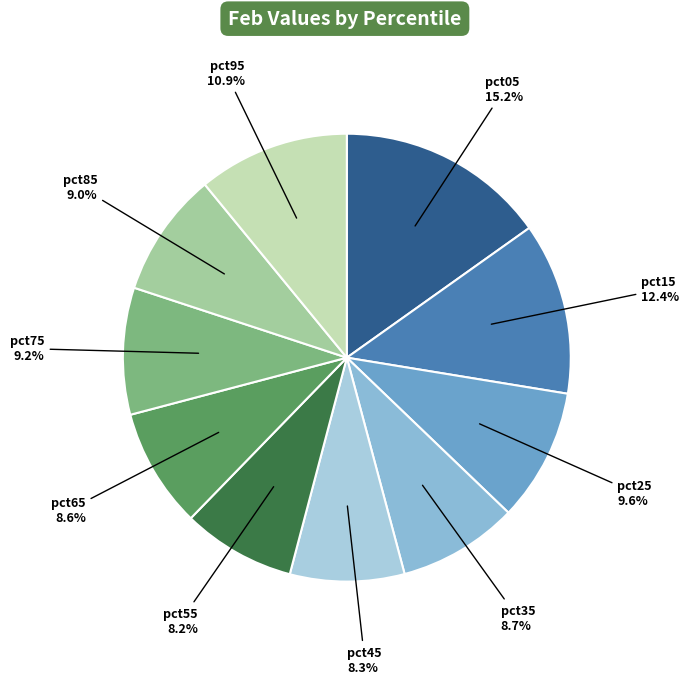

Rank the categories by value from lowest to highest.

pct55, pct45, pct65, pct35, pct85, pct75, pct25, pct95, pct15, pct05